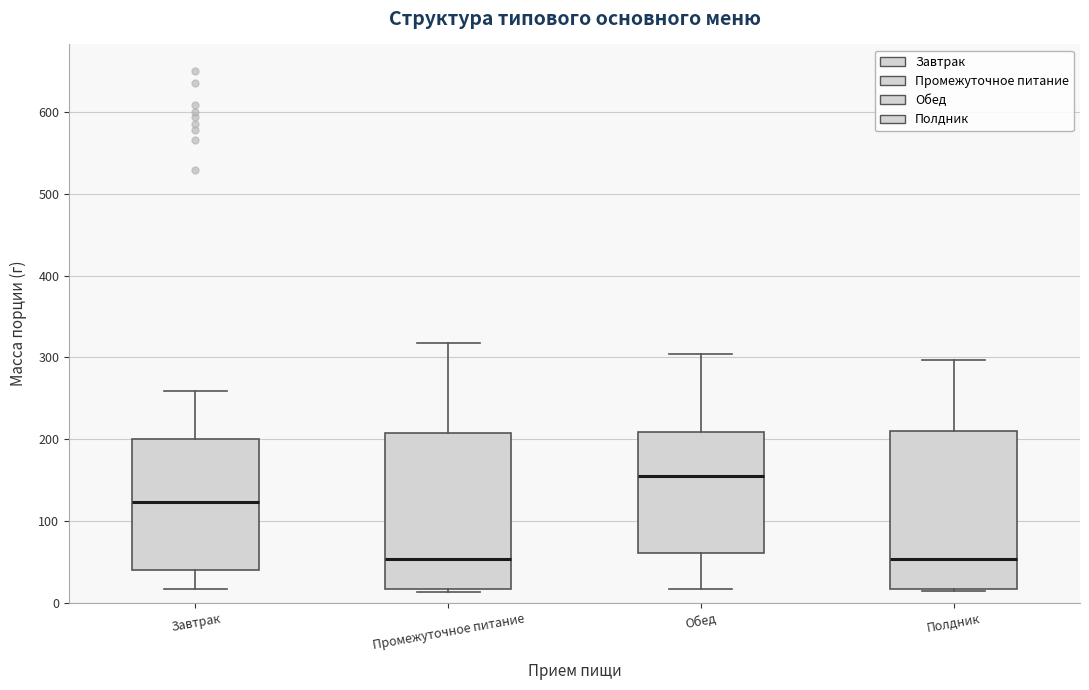

Reading left to right, transcribe this box plot: for each box, give where its median line is, the range the box spans, and where its two whiskers end, as read against the y-axis. The values are not printed on the chart, so give them approximately, as read against the axis.

Завтрак: median 120, box 40 to 200, whiskers 20 to 260
Промежуточное питание: median 50, box 20 to 210, whiskers 10 to 320
Обед: median 160, box 60 to 210, whiskers 20 to 300
Полдник: median 50, box 20 to 210, whiskers 10 to 300